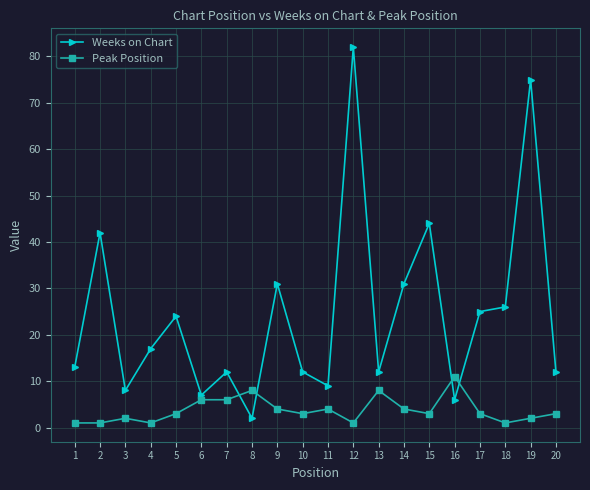

At 12, list the series in order from largest to smallest.

Weeks on Chart, Peak Position